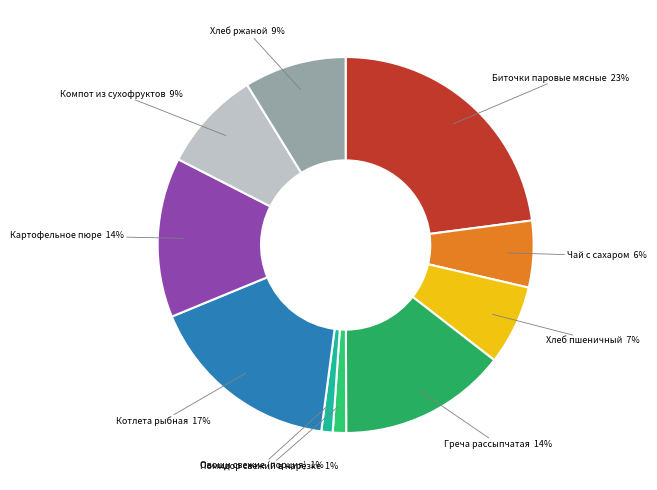

Count the number of slices in the pie.

10